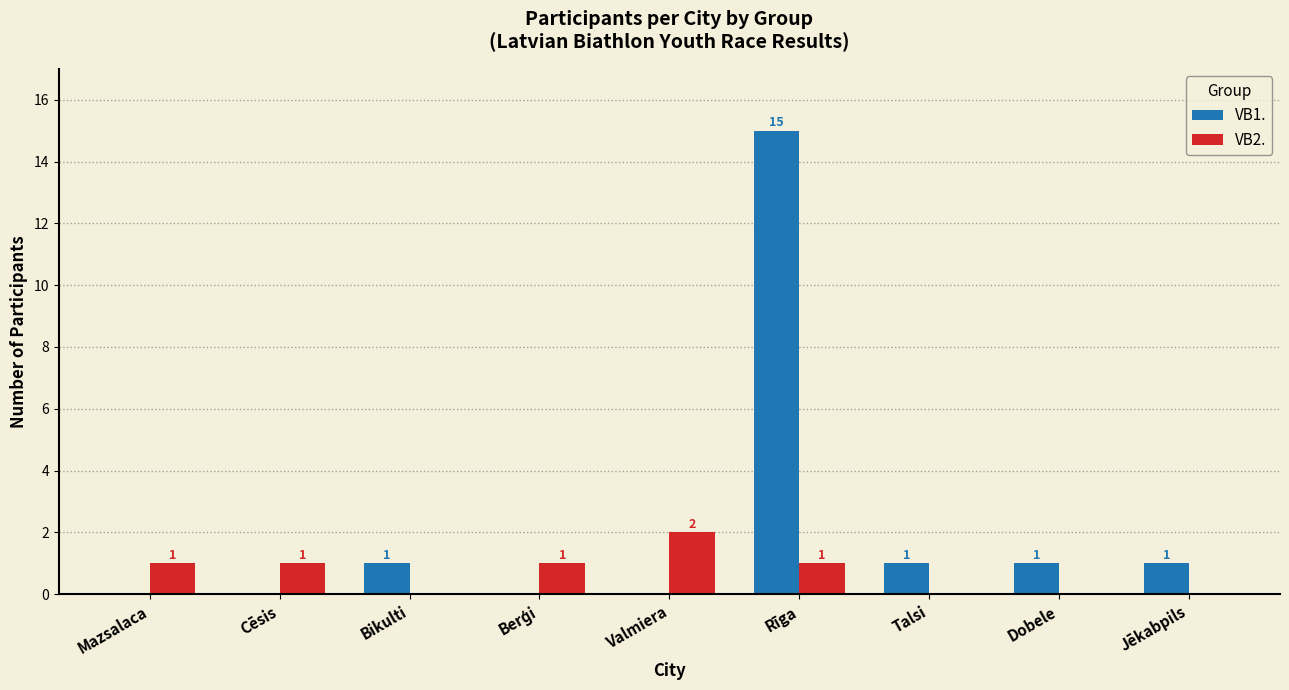

Which series has the largest total across all categories?

VB1.